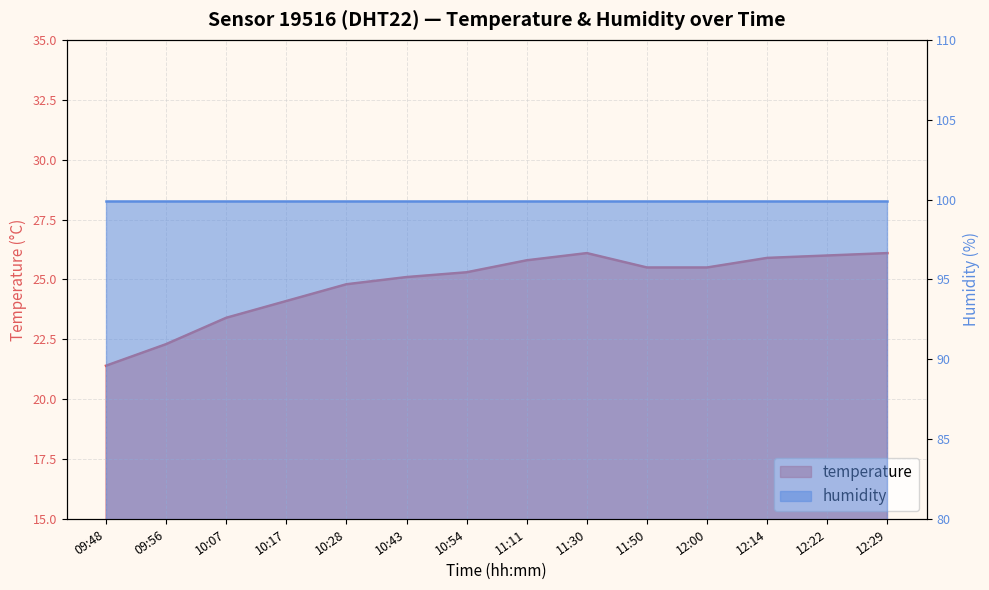

What is the minimum value shown in the chart?

21.4